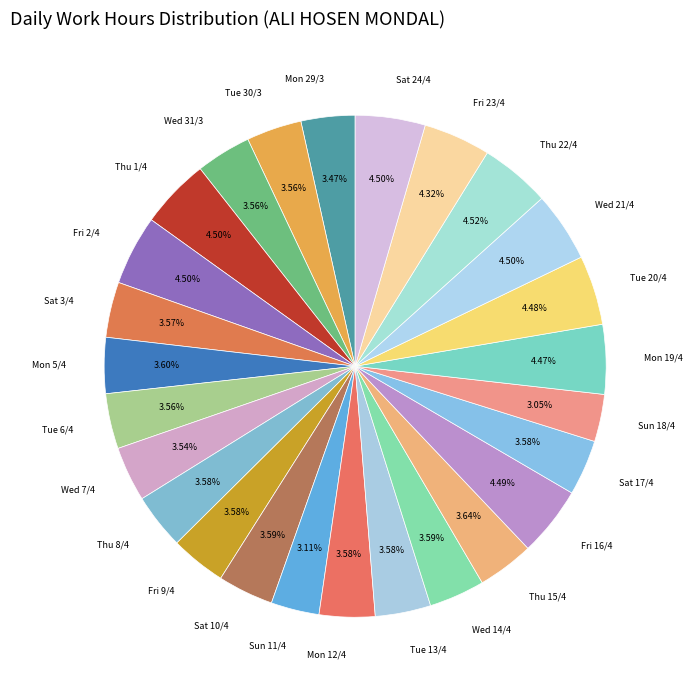

What is the smallest slice in the pie chart?

Sun 18/4